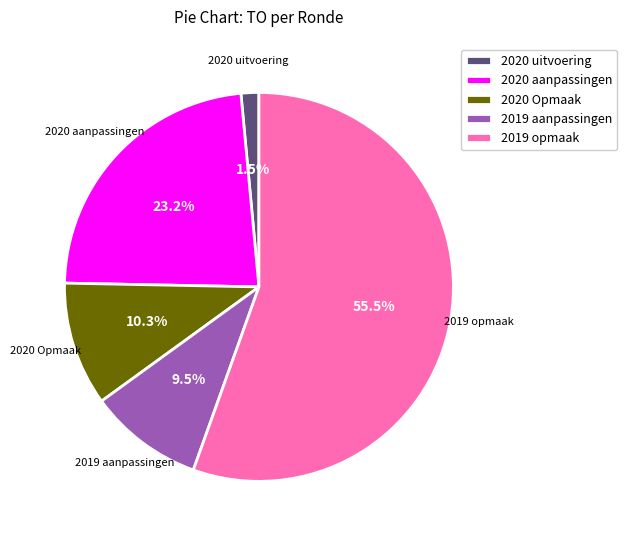

Which category has the smallest portion of the pie?

2020 uitvoering